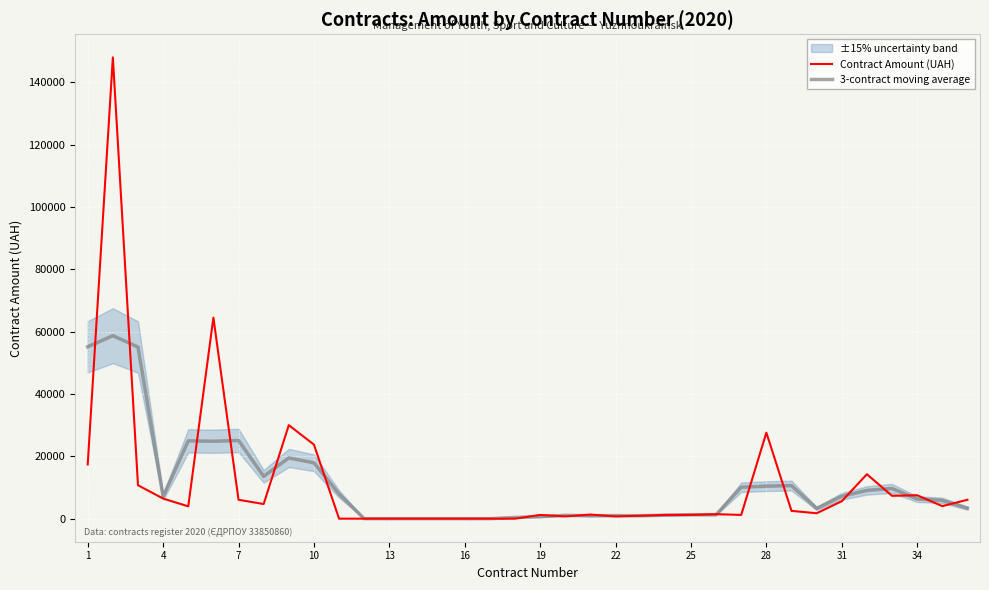

True or false: Contract Amount (UAH) and 3-contract moving average cross at least once.

True